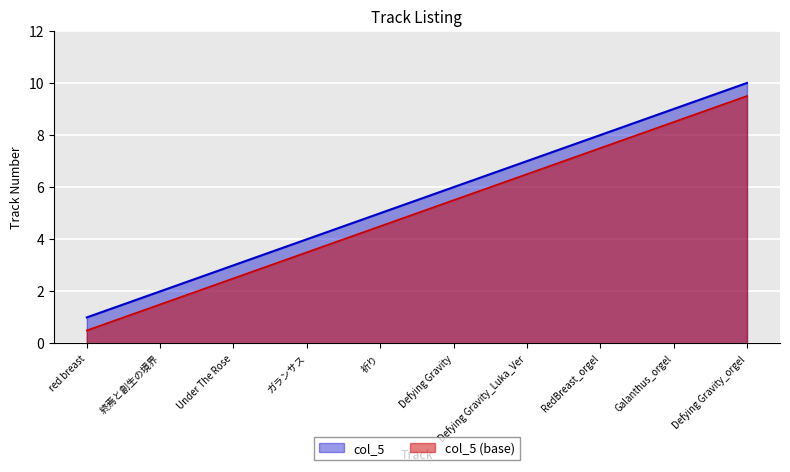

What is the average value?

6